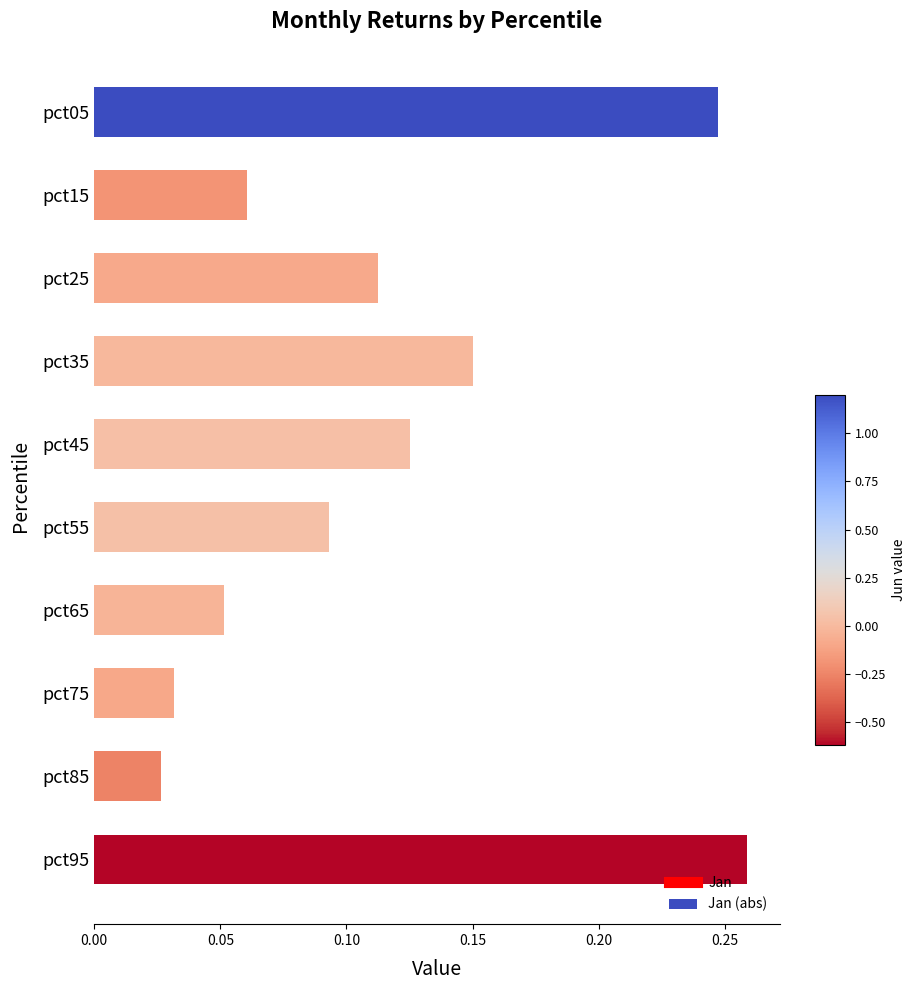

How many values are between 0 and 1?

10